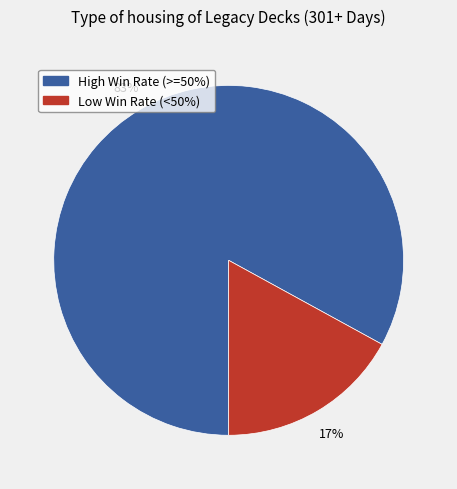

To the nearest percent, what portion does Low Win Rate (<50%) represent?

17%